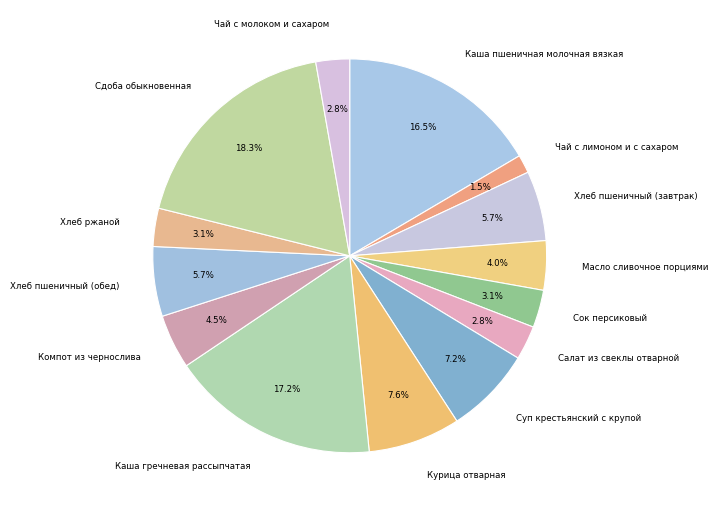

Which has a higher value, Масло сливочное порциями or Курица отварная?

Курица отварная